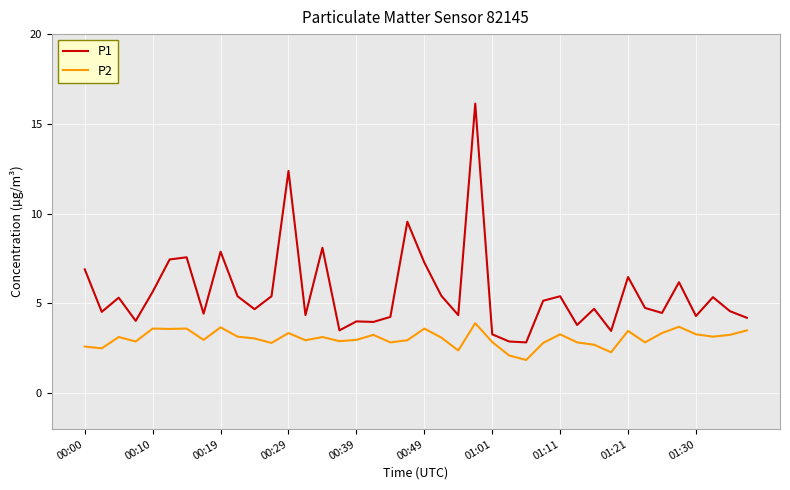

What is the greatest value displayed?

16.1